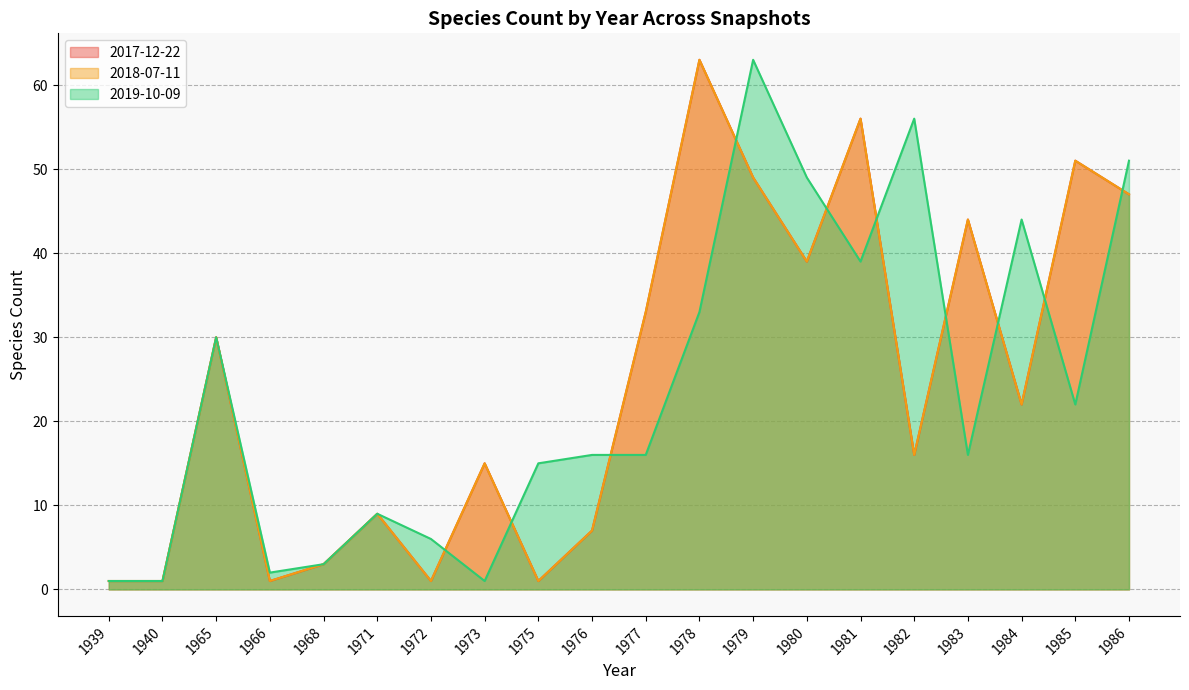

How many lines are shown in the chart?

3